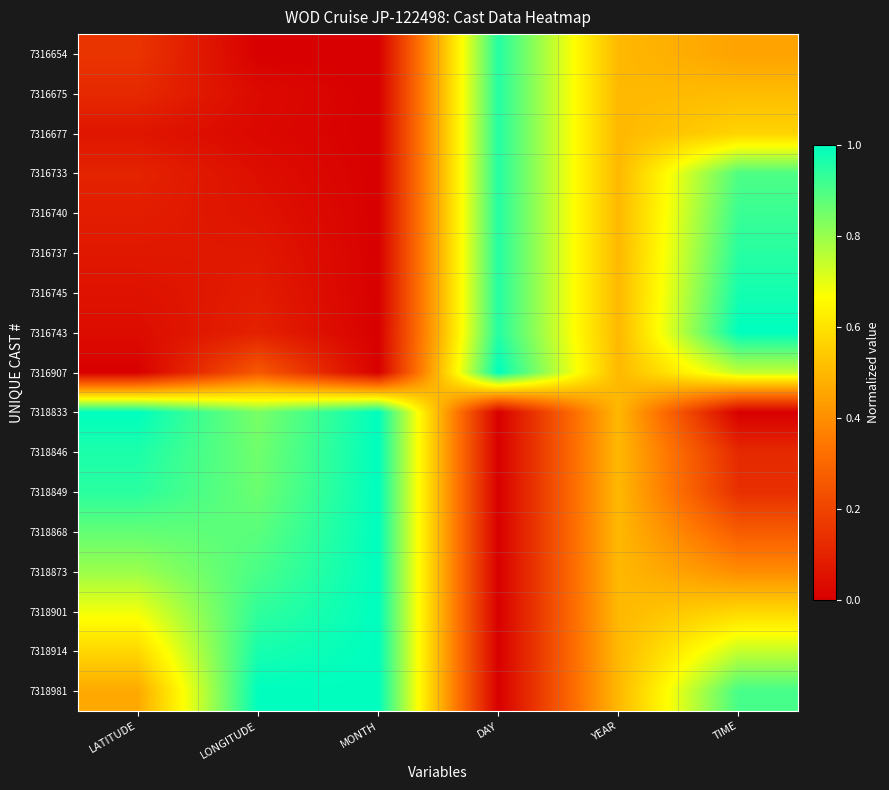

Count the number of categories in the chart.

6